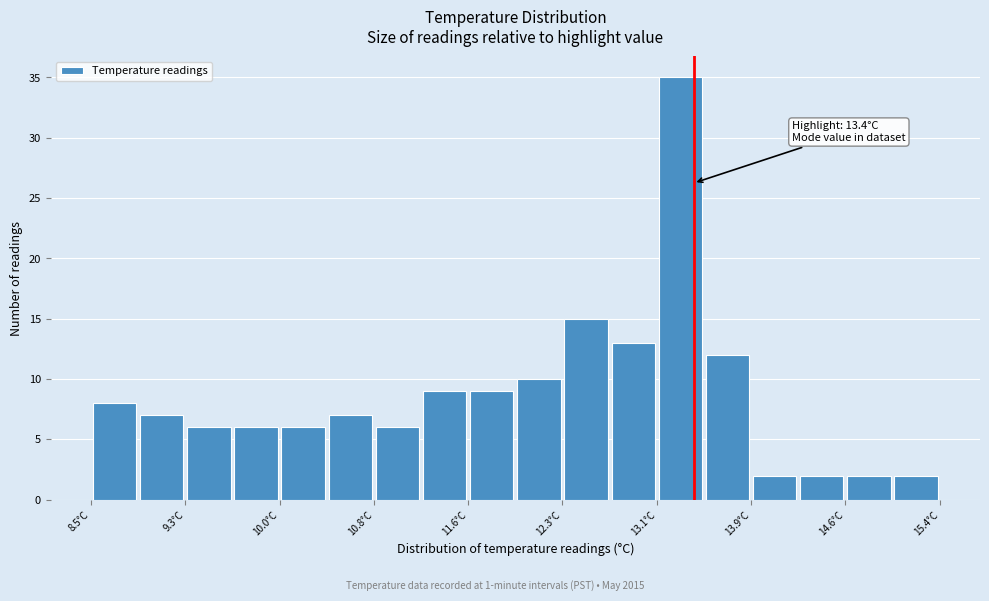

Read against the x-axis, roughly where is the centre of the tallest bar?

13.3